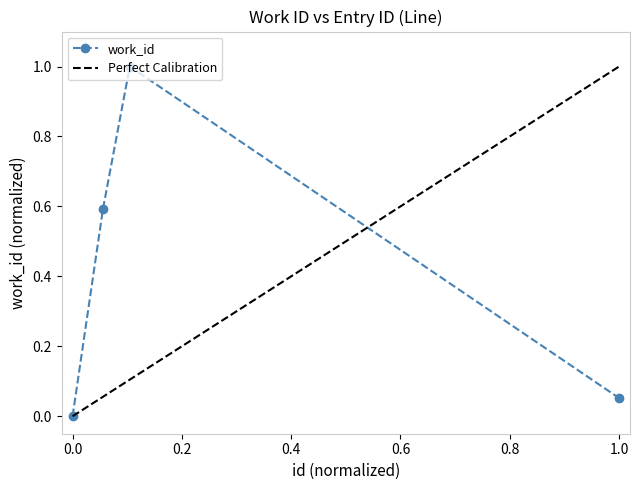

The work_id series shows 0.3 at 0.0. True or false?

False